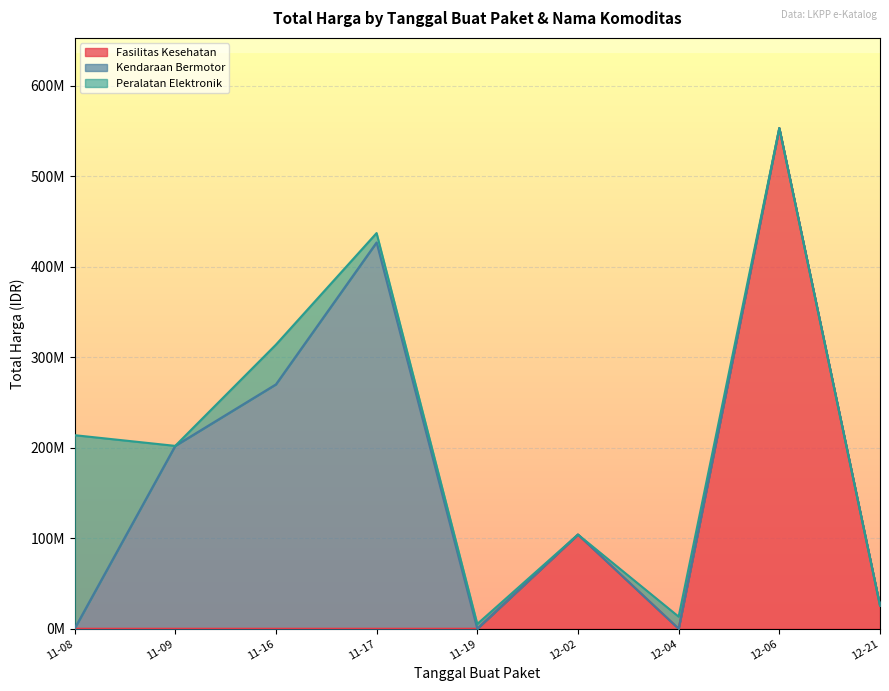

The chart shows a value of 35777671 at 2021-12-02. True or false?

False